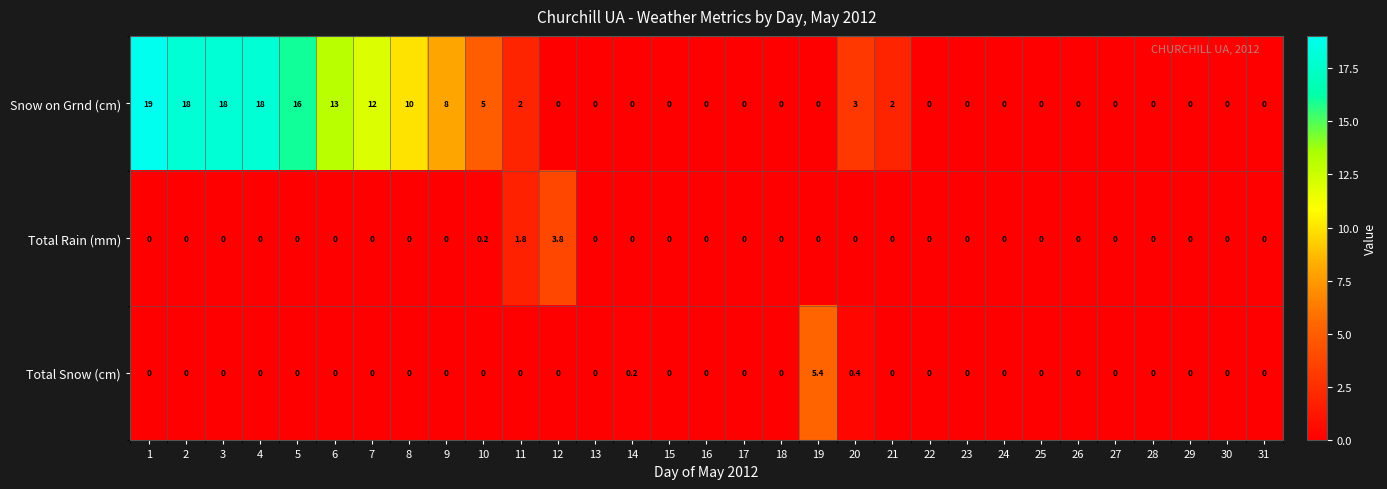

Which series has the widest spread of values?

Snow on Grnd (cm)